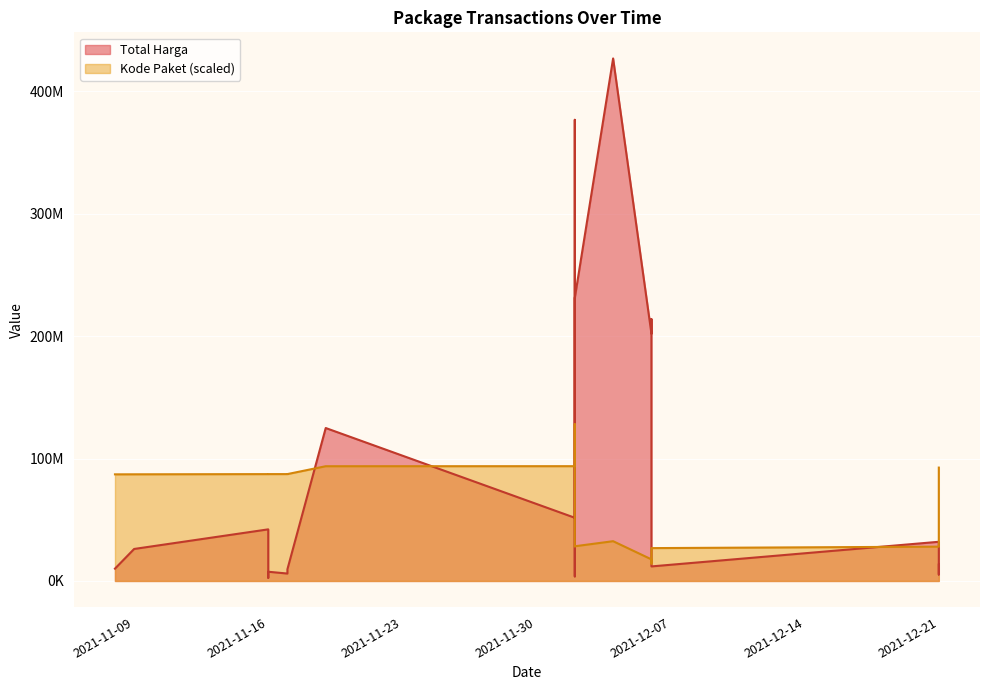

The Total Harga series shows 3746160.0 at 2021-12-02. True or false?

True